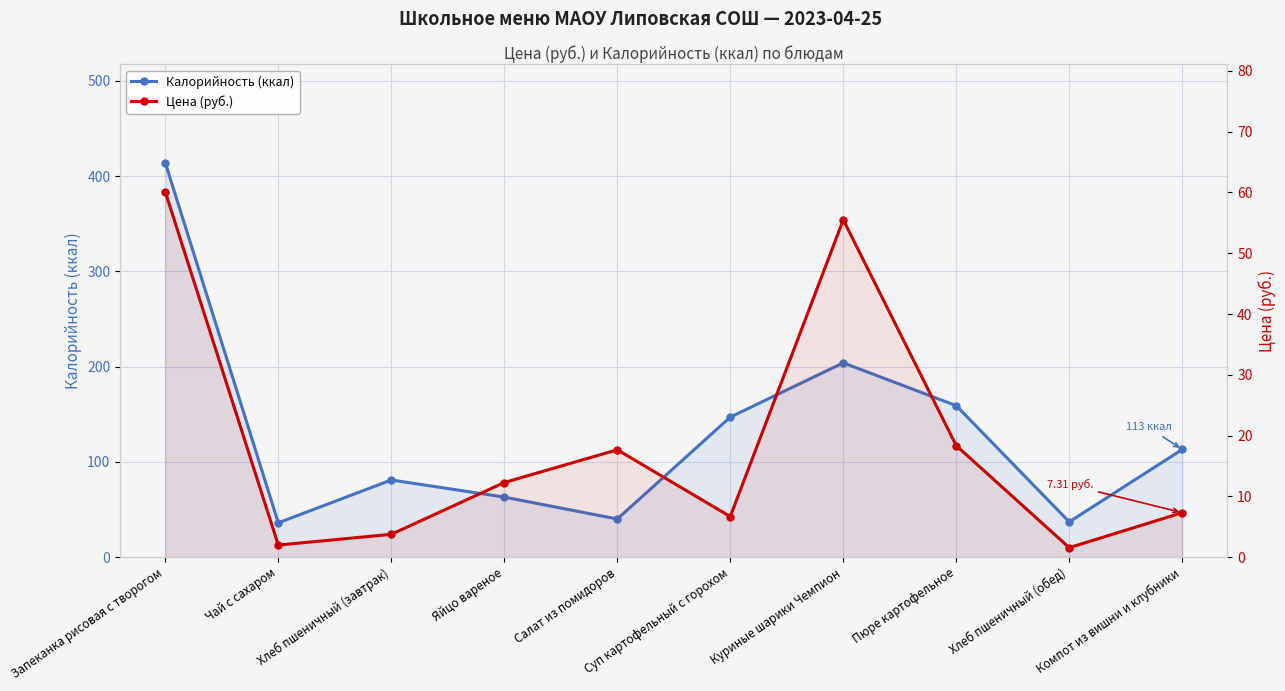

True or false: Цена (руб.) has a value of 2.8 at Компот из вишни и клубники.

False